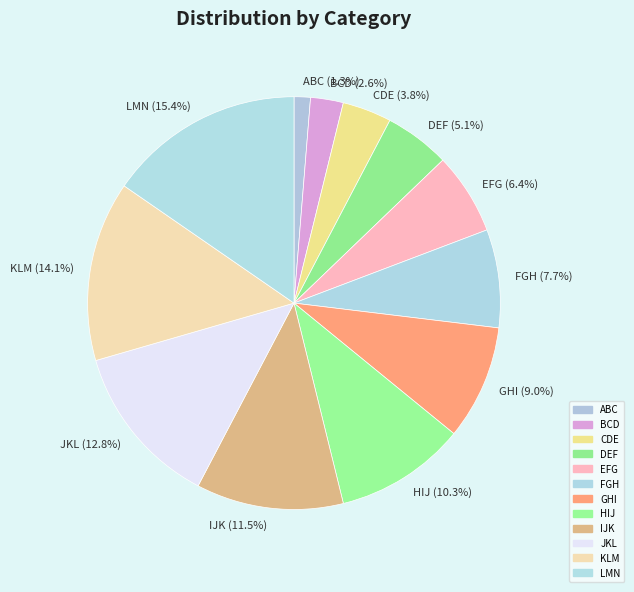

True or false: FGH accounts for 8% of the total.

True